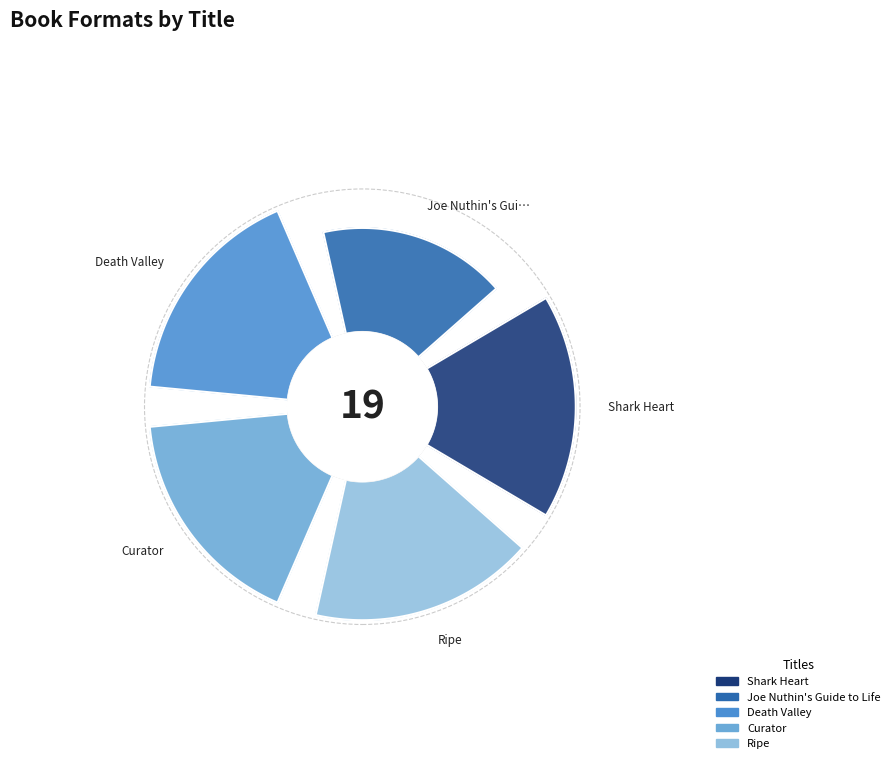

Which category has the smallest portion of the pie?

Joe Nuthin's Guide to Life